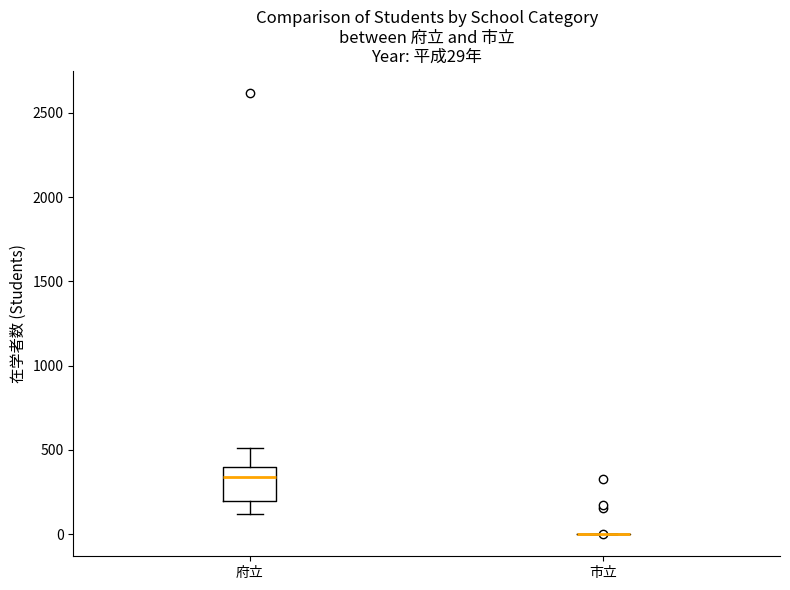

Which box is the tallest, from its lower edge to its upper edge?

府立